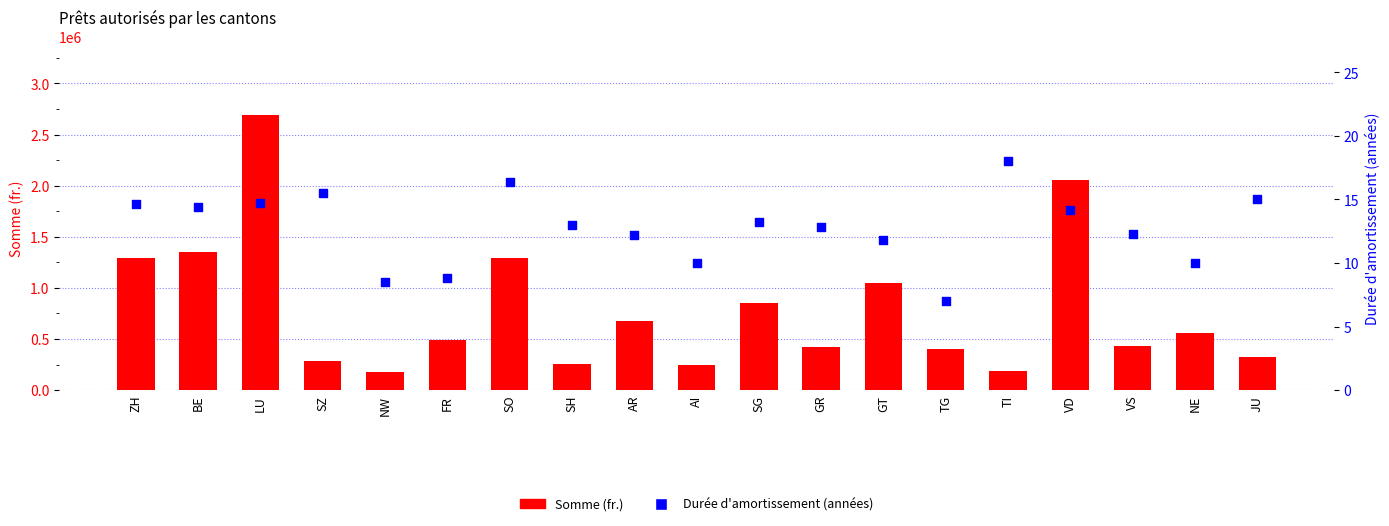

Is the value of Somme (fr.) at NE greater than the value of Durée d'amortissement (années) at VD?

Yes